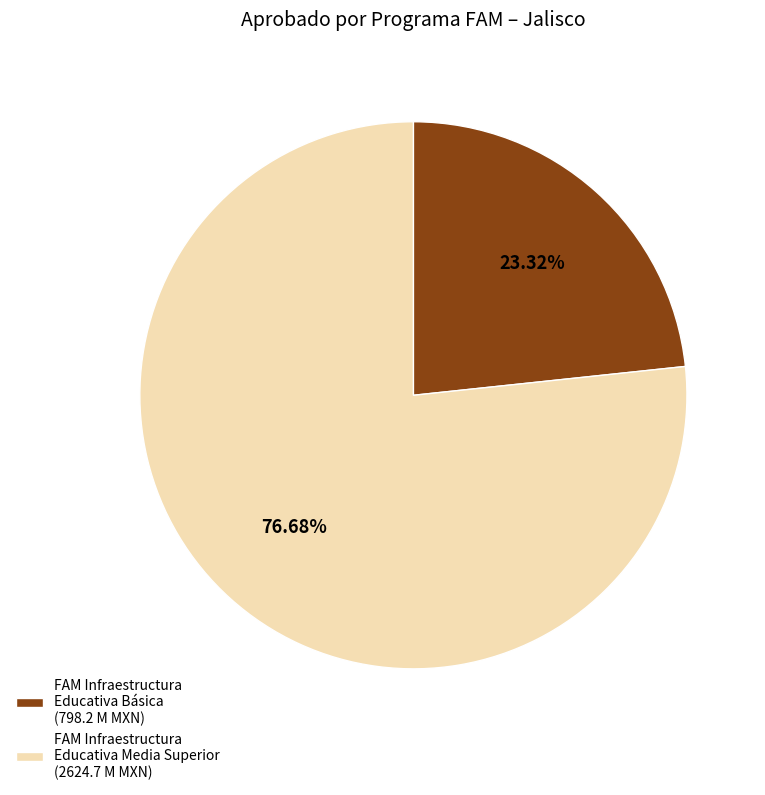

Combined, do FAM Infraestructura Educativa Media Superior (2624.7 M MXN) and FAM Infraestructura Educativa Básica (798.2 M MXN) account for over 50%?

Yes